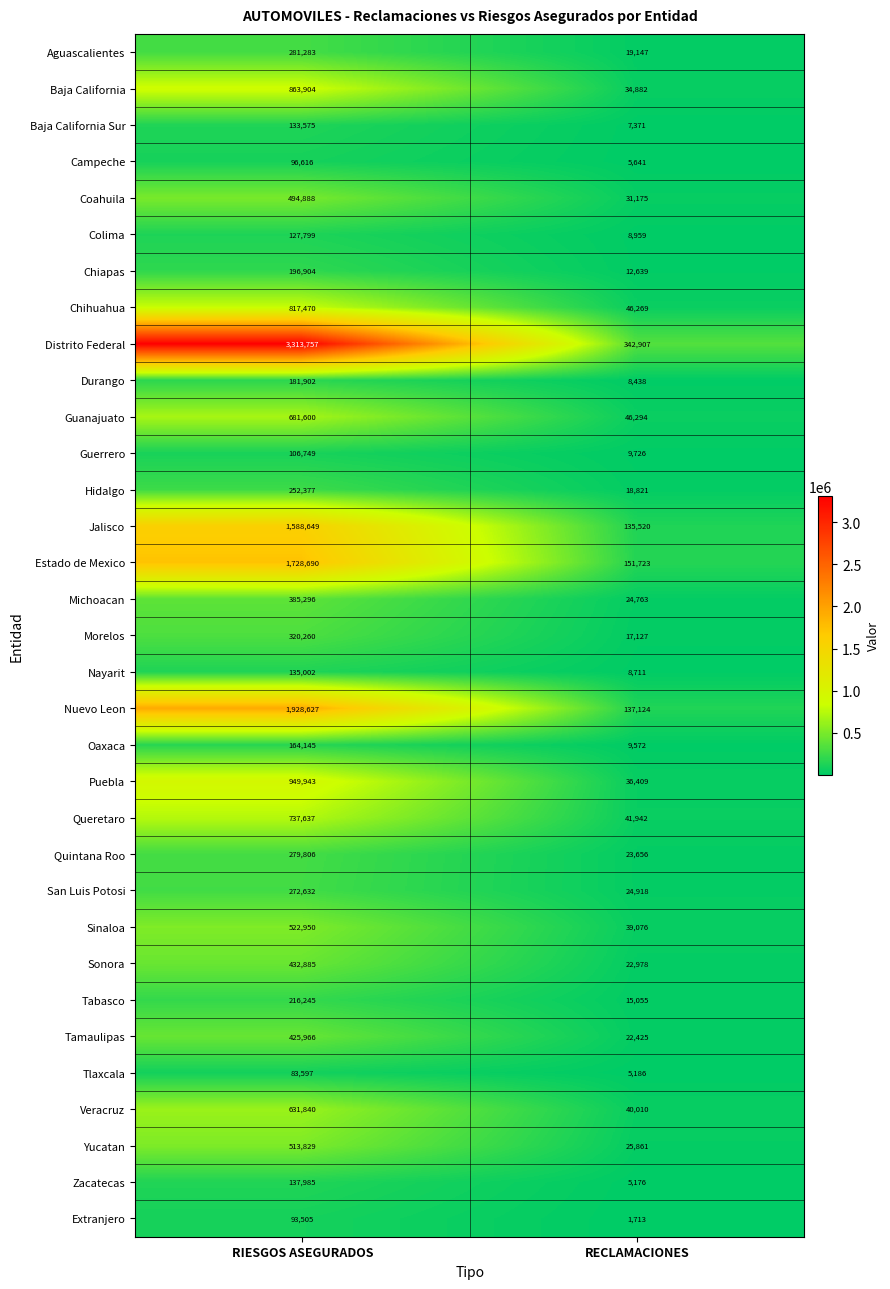

What is the total value across all series at RECLAMACIONES?

1381214